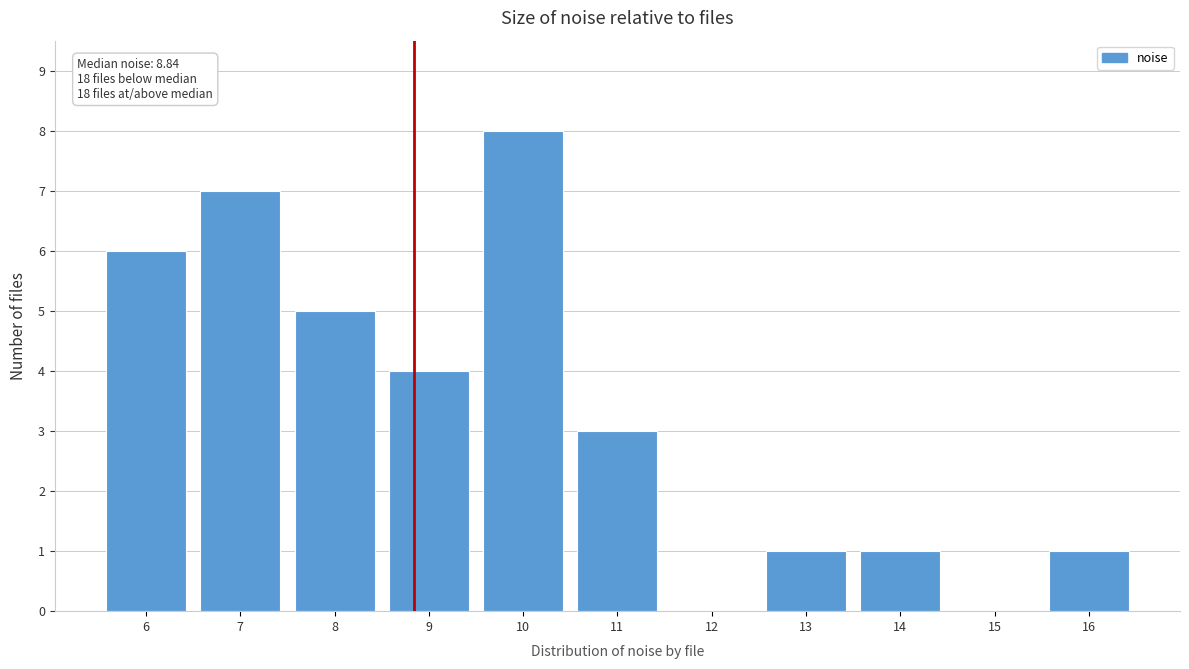

Reading right to left, what are all the values shown in this chart?

16=1	15=0	14=1	13=1	12=0	11=3	10=8	9=4	8=5	7=7	6=6